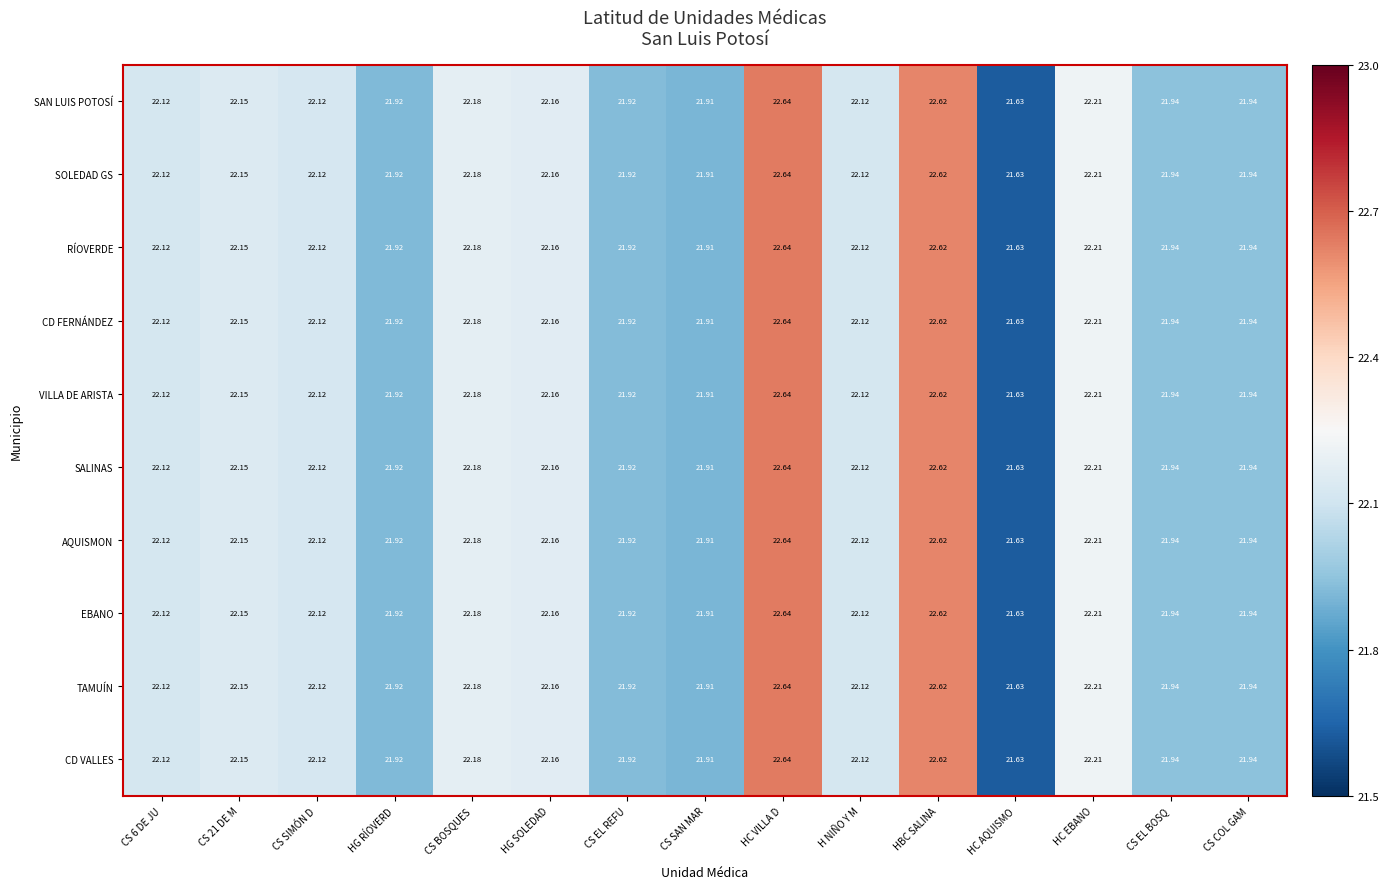

How many categories are shown in the chart?

15